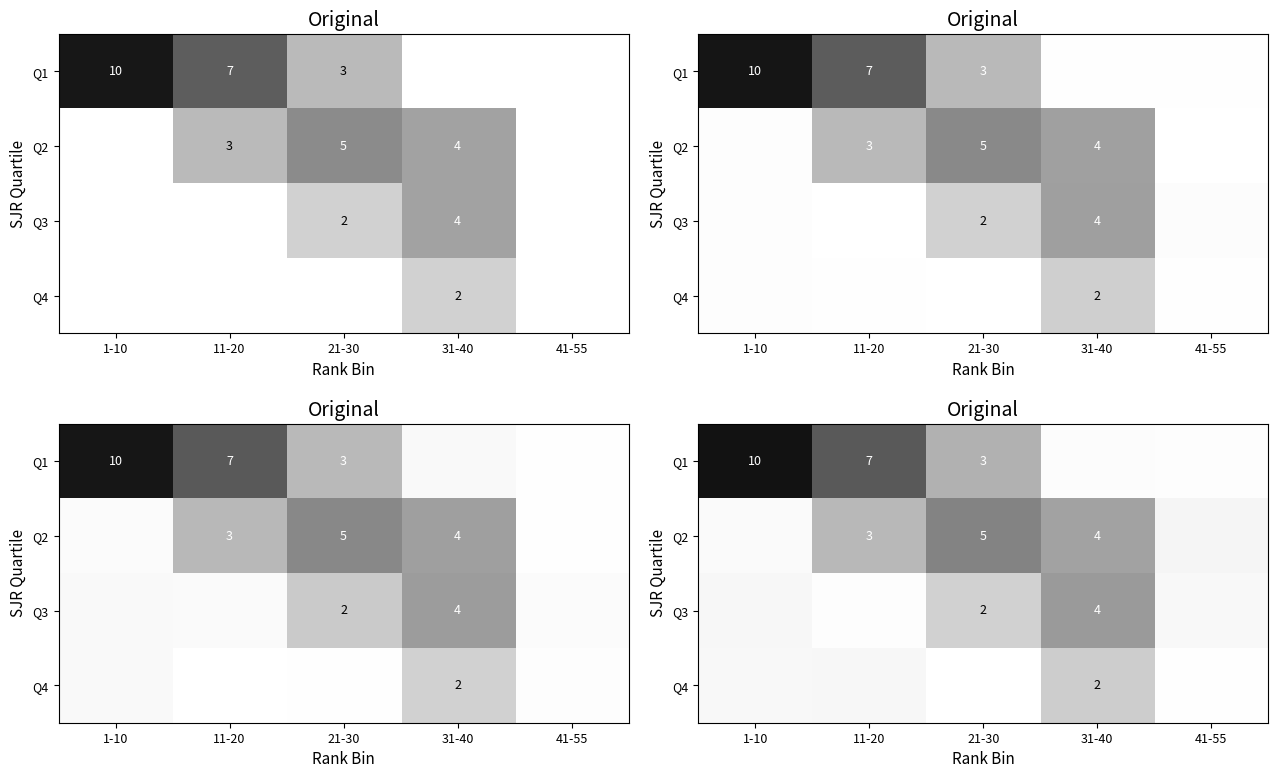

How many data points in Q2 are less than 3?

2